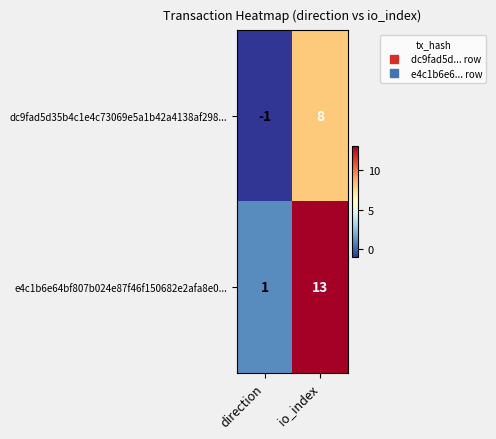

How many distinct data groups are displayed?

2